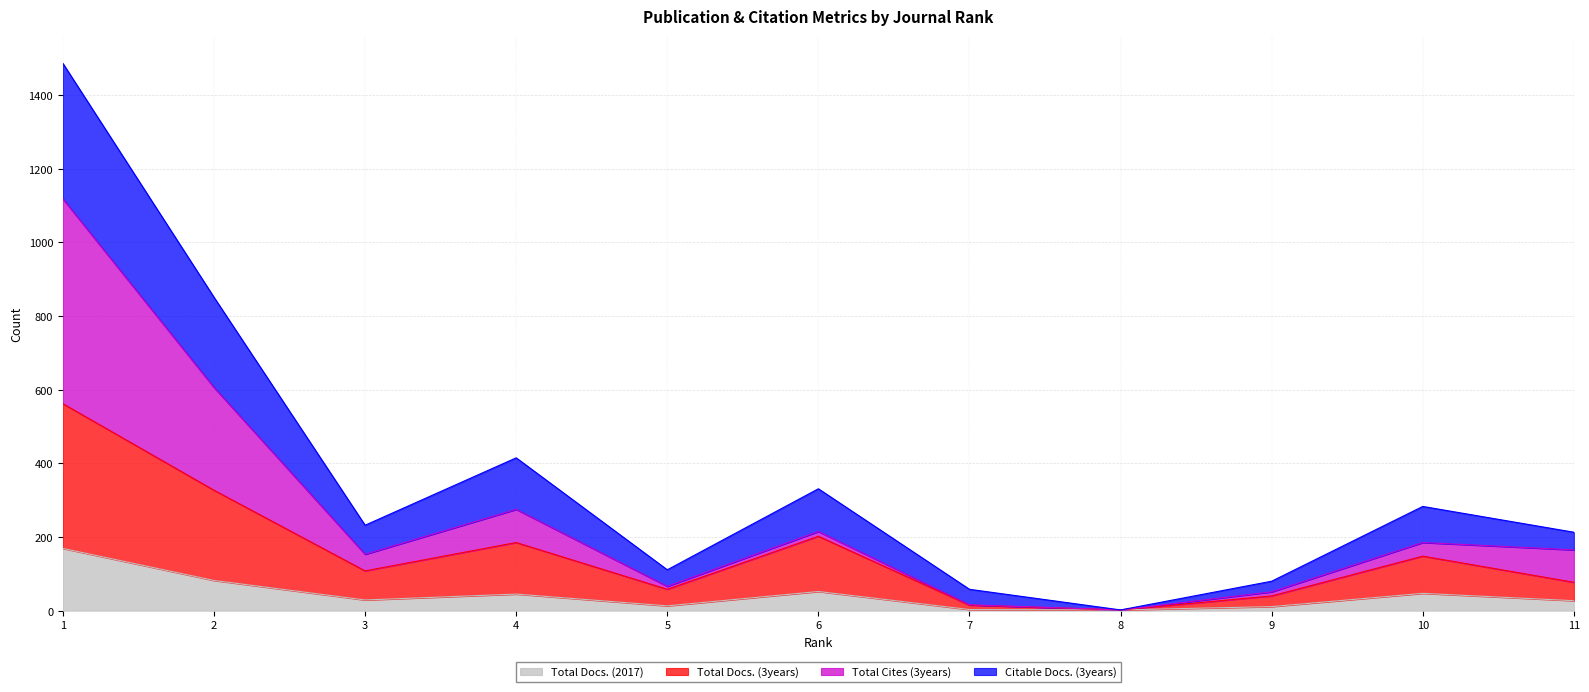

At which category does Total Cites (3years) reach its first local valley?

3